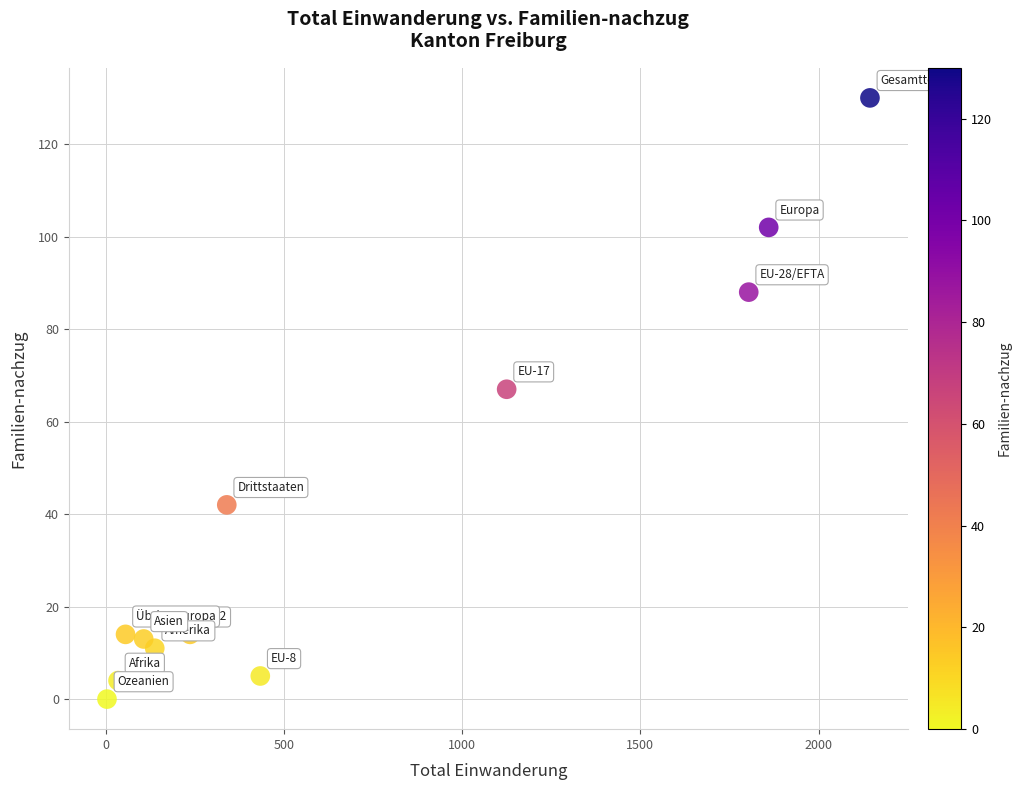

What is the range of Y values (max minus min)?

130